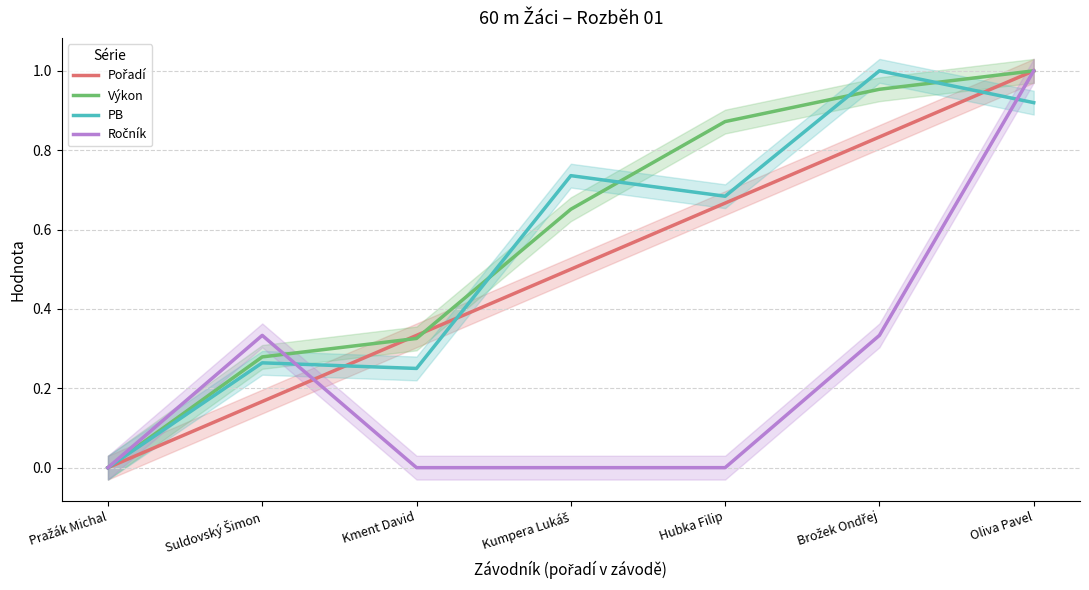

Which series changed the most between Hubka Filip and Oliva Pavel?

Ročník